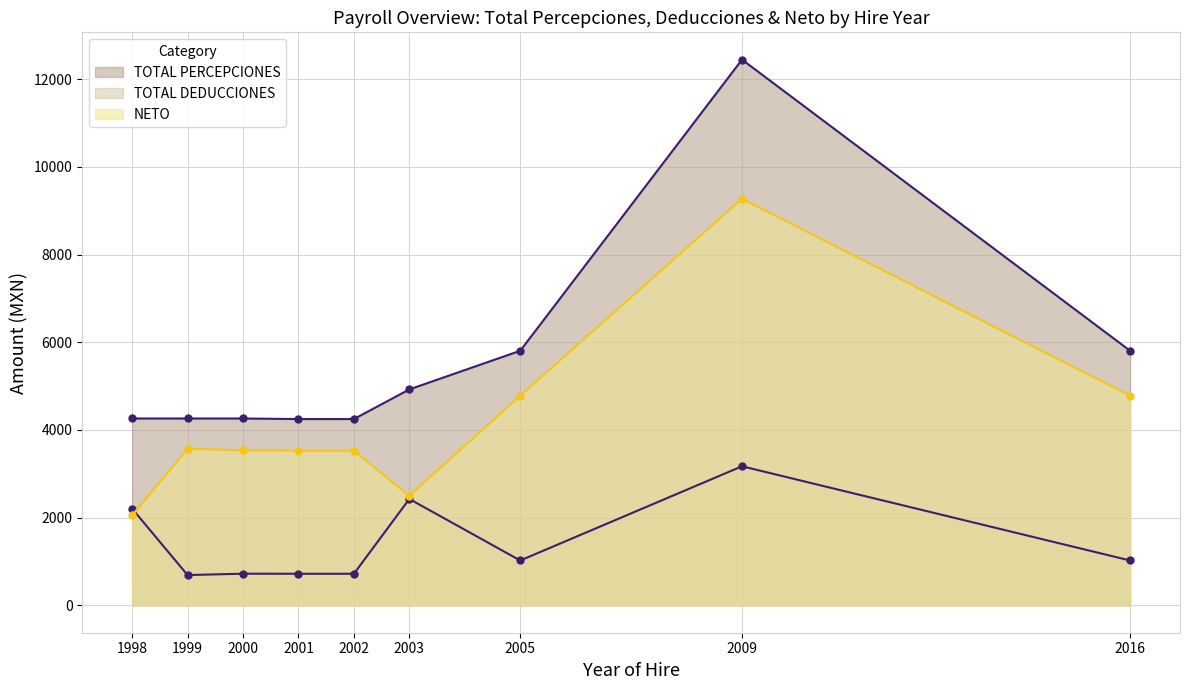

What is the smallest value displayed?

692.2